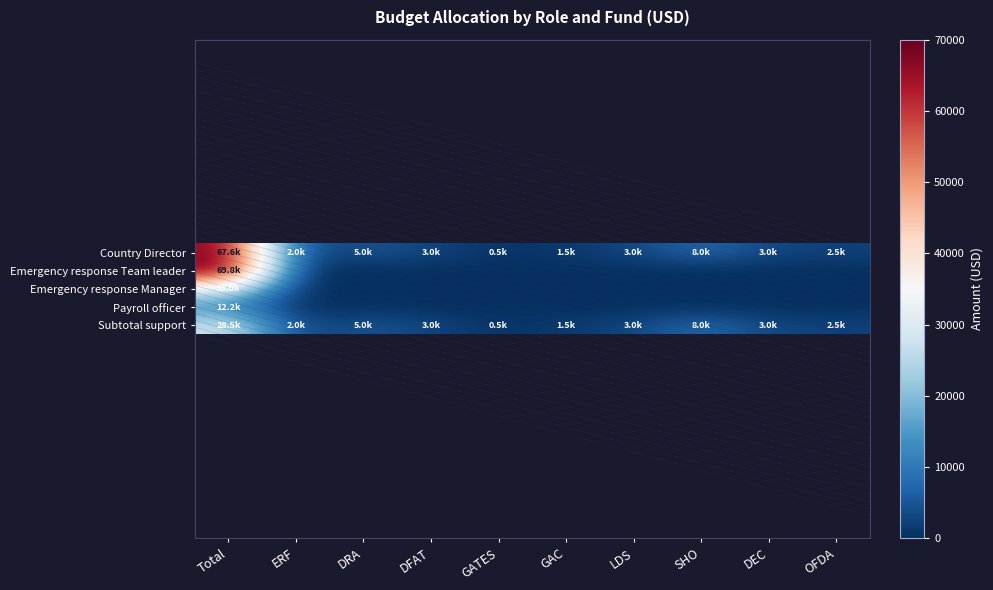

Reading left to right, transcribe all the data shown in this chart.

Country Director: Total=67592.0	ERF=2000.0	DRA=5000.0	DFAT=3000.0	GATES=500.0	GAC=1500.0	LDS=3000.0	SHO=8000.0	DEC=3000.0	OFDA=2500.0
Emergency response Team leader: Total=69750.0	ERF=0.0	DRA=0.0	DFAT=0.0	GATES=0.0	GAC=0.0	LDS=0.0	SHO=0.0	DEC=0.0	OFDA=0.0
Emergency response Manager: Total=33010.1	ERF=0.0	DRA=0.0	DFAT=0.0	GATES=0.0	GAC=0.0	LDS=0.0	SHO=0.0	DEC=0.0	OFDA=0.0
Payroll officer: Total=12165.5	ERF=0.0	DRA=0.0	DFAT=0.0	GATES=0.0	GAC=0.0	LDS=0.0	SHO=0.0	DEC=0.0	OFDA=0.0
Subtotal support: Total=28500.0	ERF=2000.0	DRA=5000.0	DFAT=3000.0	GATES=500.0	GAC=1500.0	LDS=3000.0	SHO=8000.0	DEC=3000.0	OFDA=2500.0